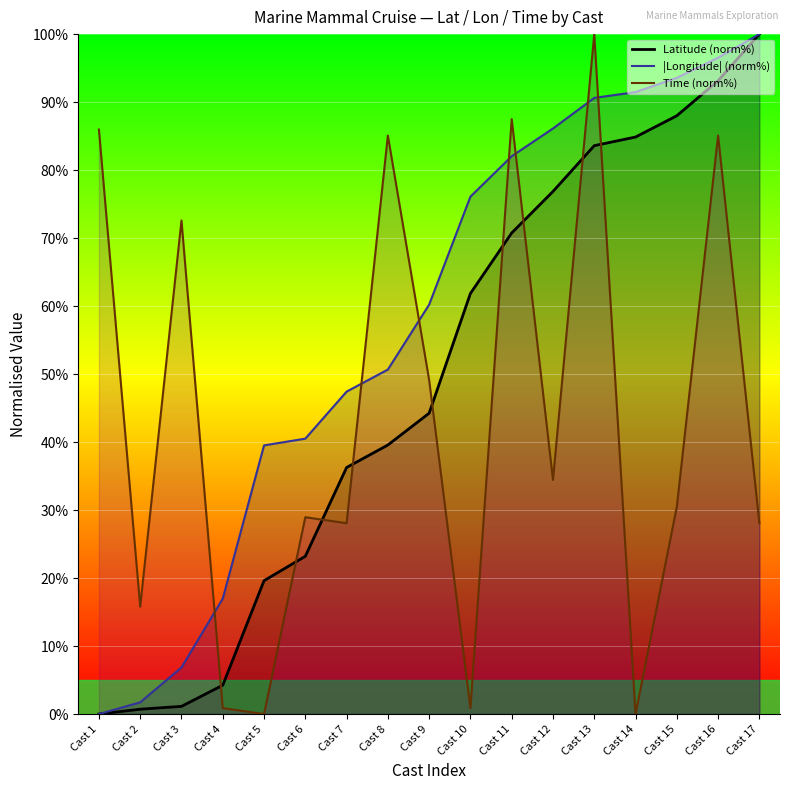

At which category does the chart reach its peak across all series?

Cast 17